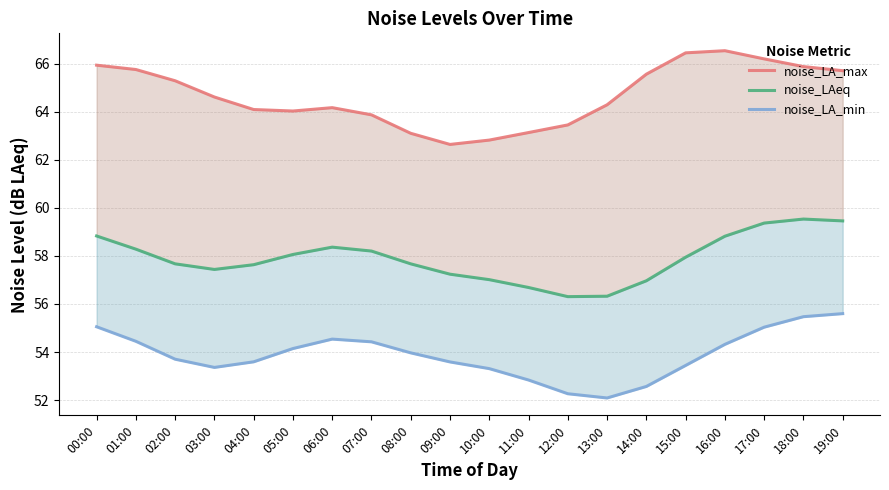

List the series in order of their peak value, highest first.

noise_LA_max, noise_LAeq, noise_LA_min